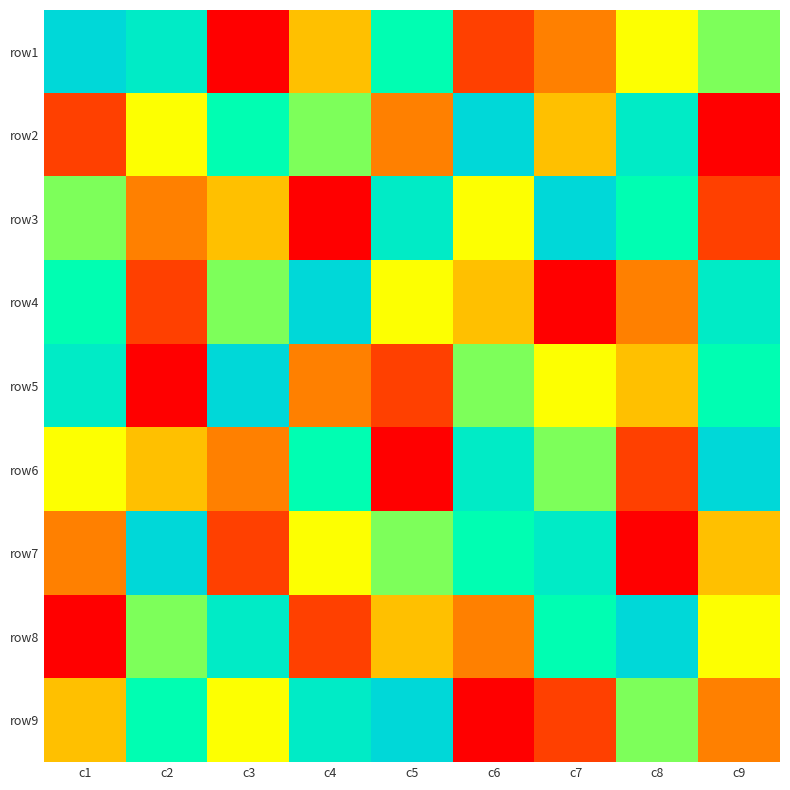

What is the difference between the highest and lowest values at c5?

8